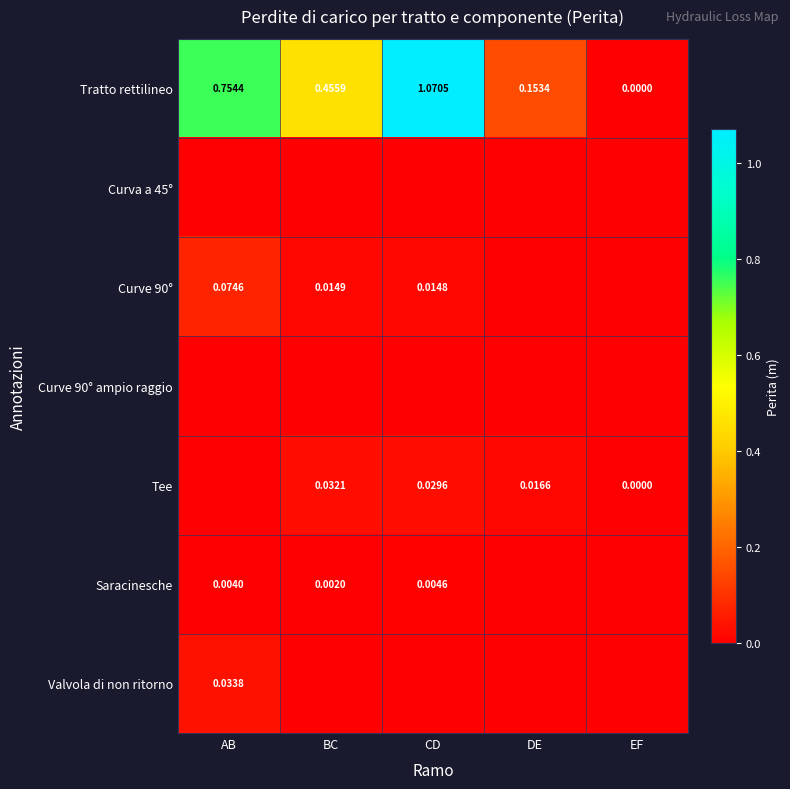

Where is Tratto rettilineo nearest to the value 0?

EF